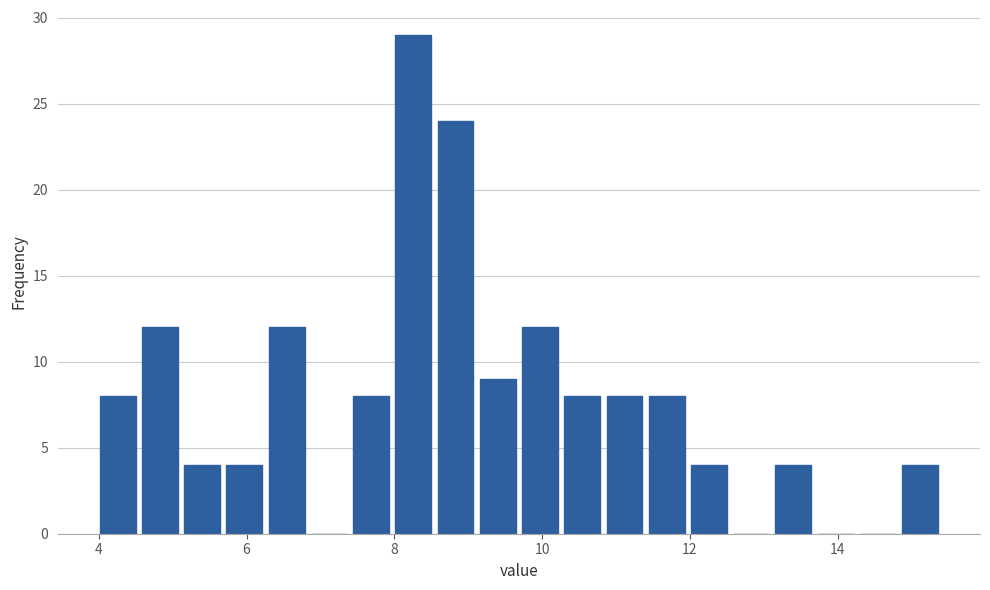

Around what value on the x-axis is the tallest bar? Give the approximate position of its centre, as read against the axis.

8.2